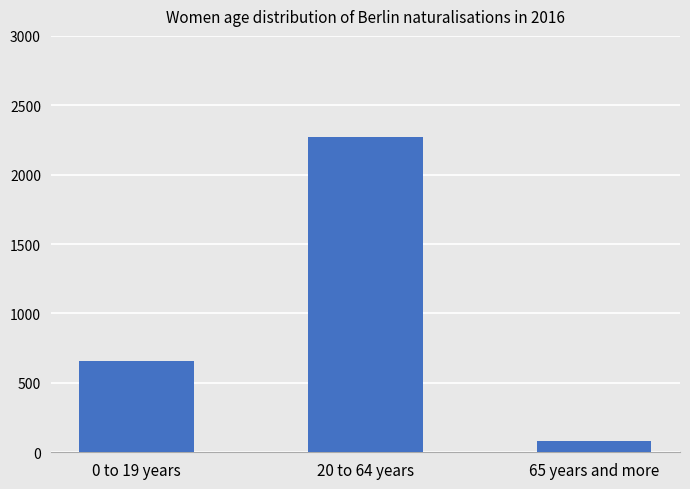

How many series are shown in this chart?

1